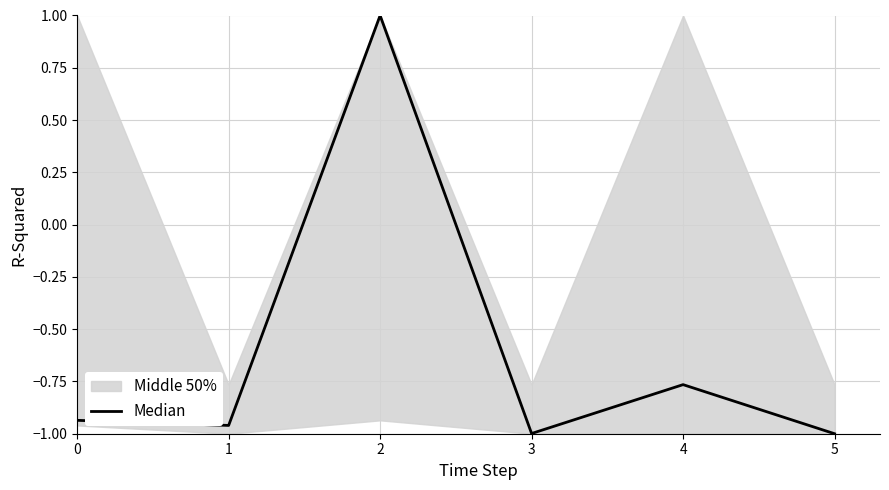

What is the change in value from 0 to 5?

-0.1